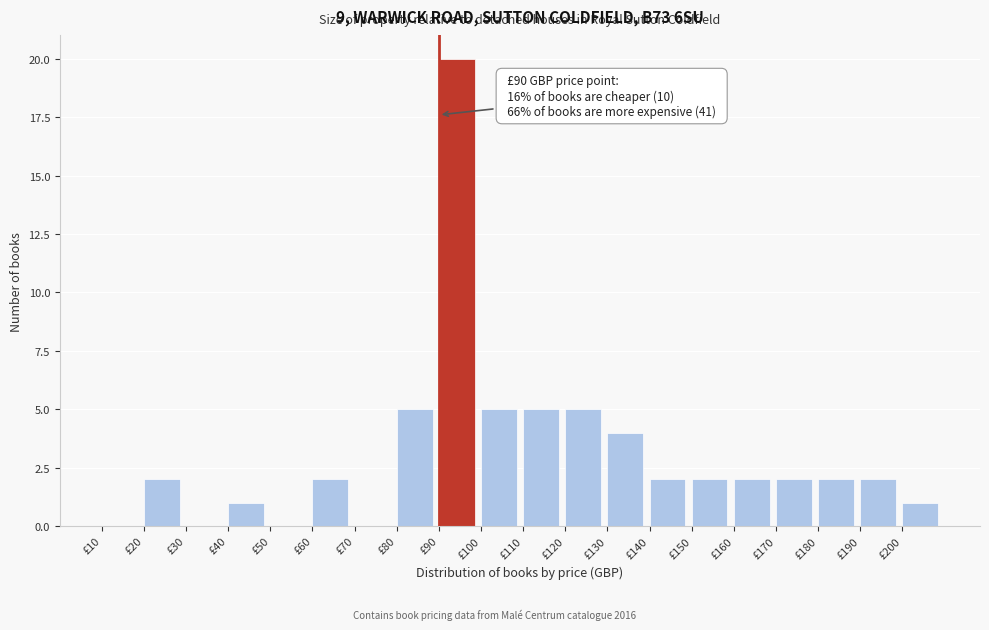

Which range on the x-axis has the tallest bar?

90 to 100